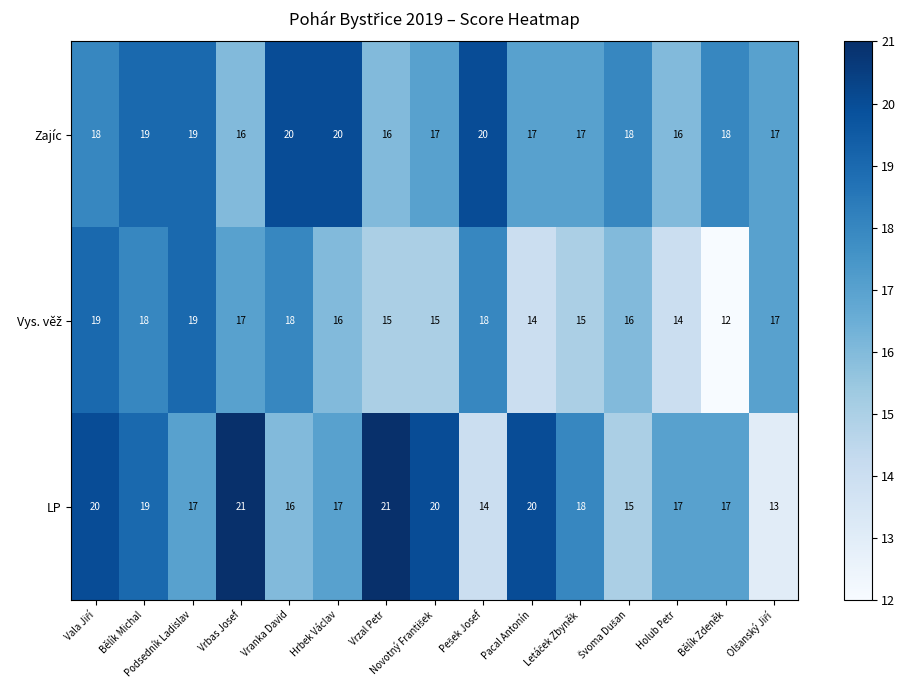

Which series has the largest range (max minus min)?

LP